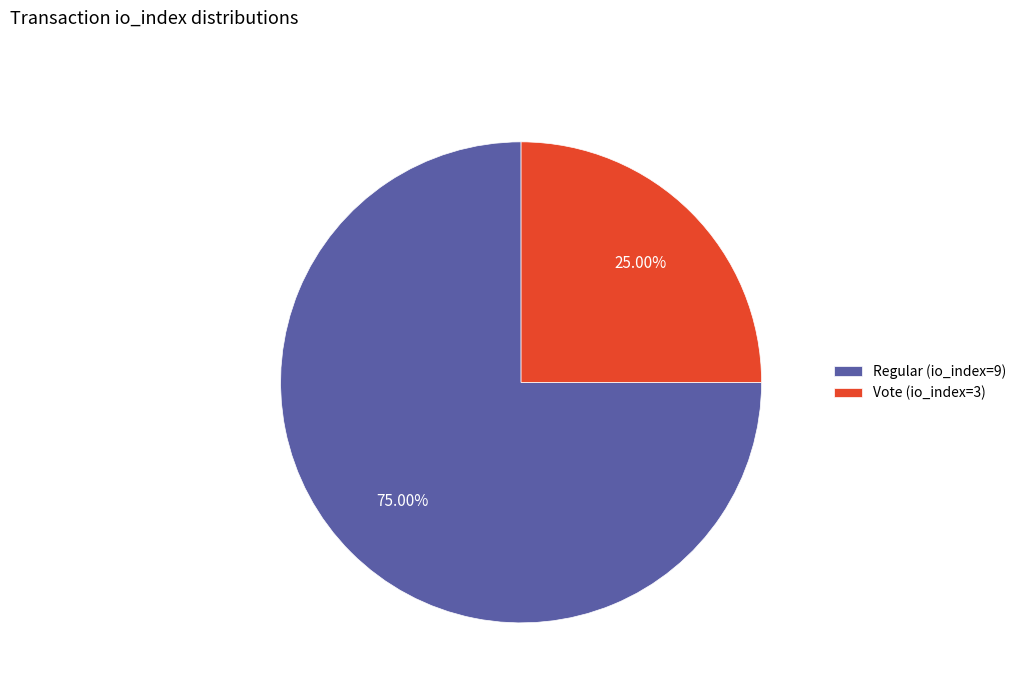

To the nearest percent, what is the difference between the largest and smallest slice percentages?

50%